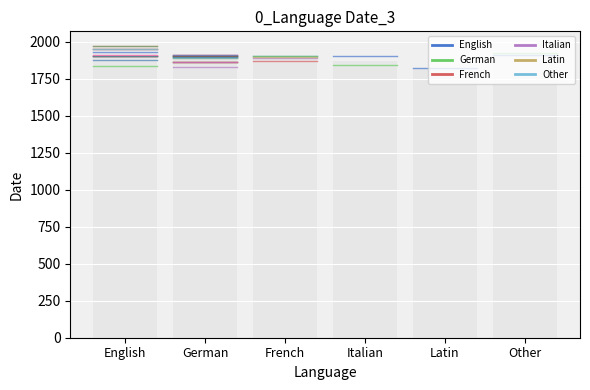

What position from the left is German?

2